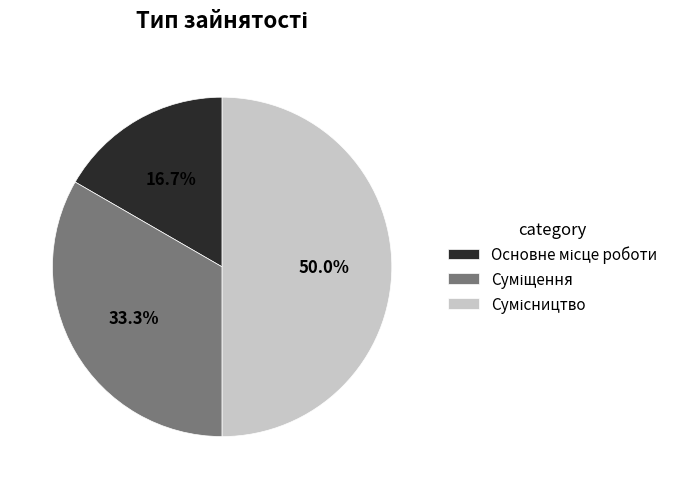

What is the ratio of the value at Суміщення to the value at Сумісництво?

0.7